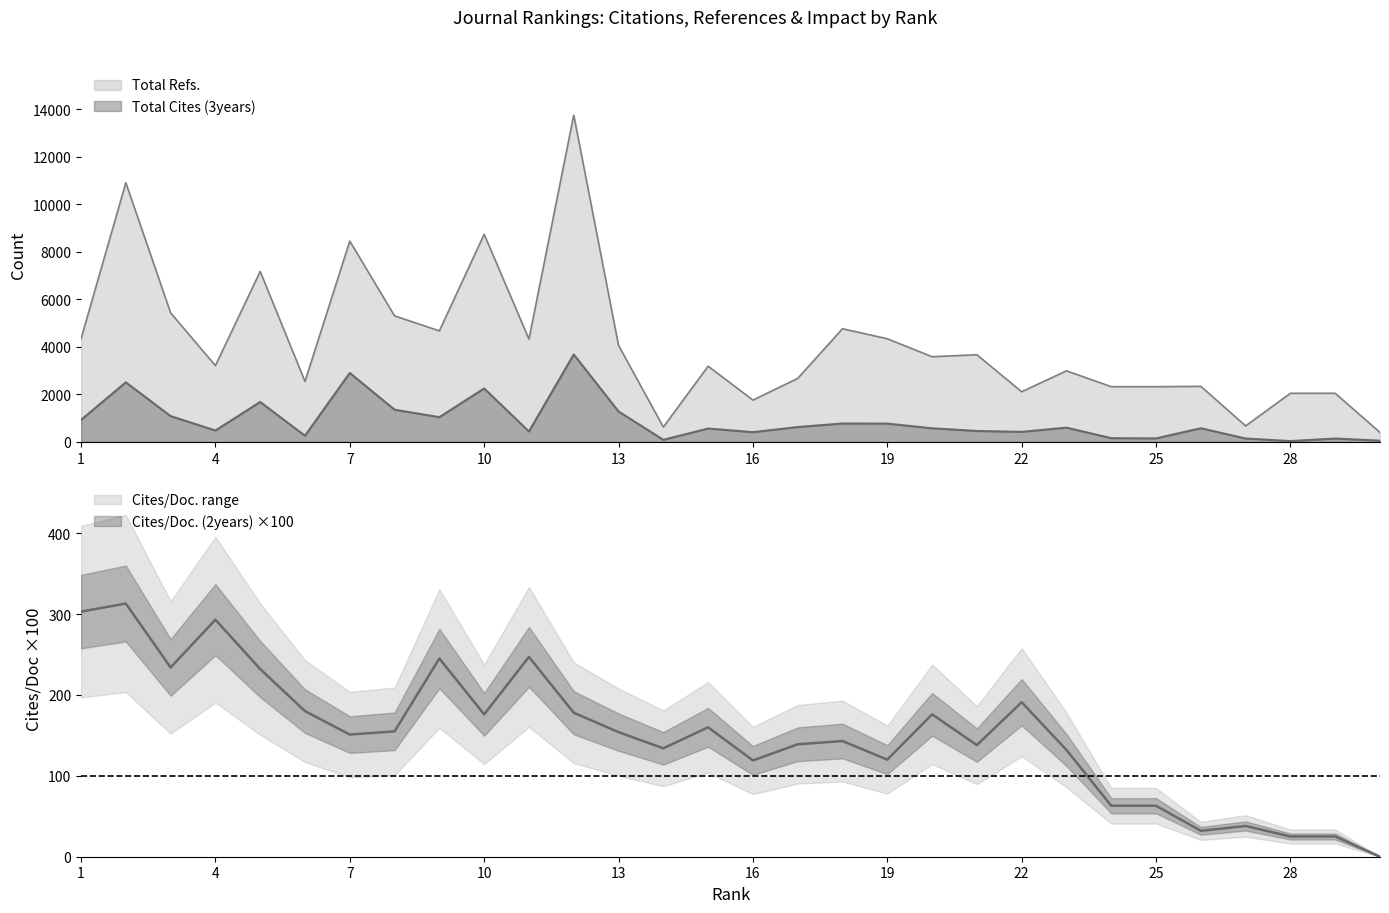

The value of Total Refs. at 6 is 4030. True or false?

False